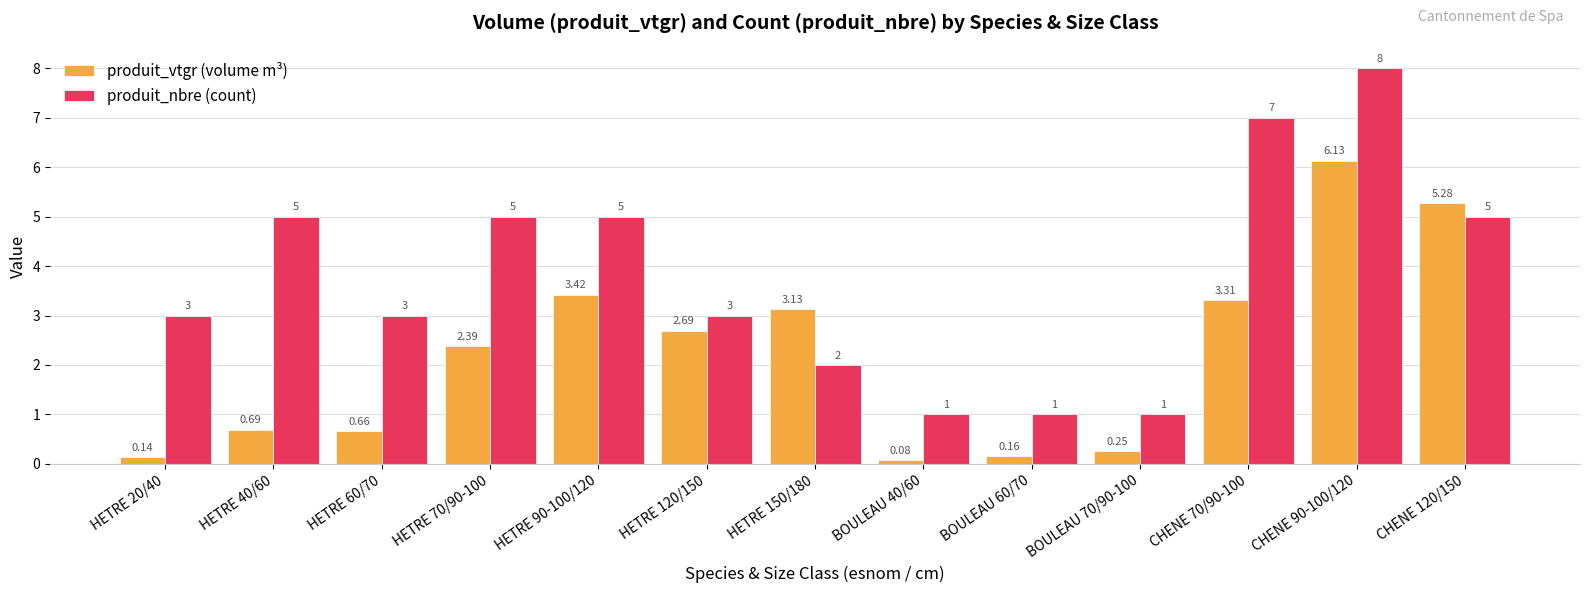

What is the difference between the produit_nbre (count) values at BOULEAU 40/60 and HETRE 70/90-100?

4.0